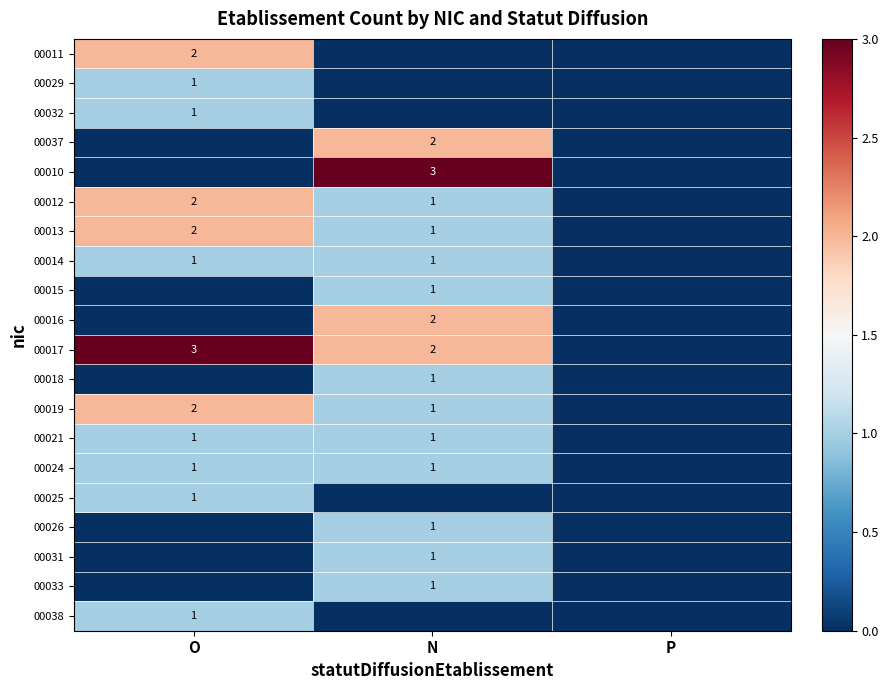

Is it true that 00032 equals 2 at O?

False